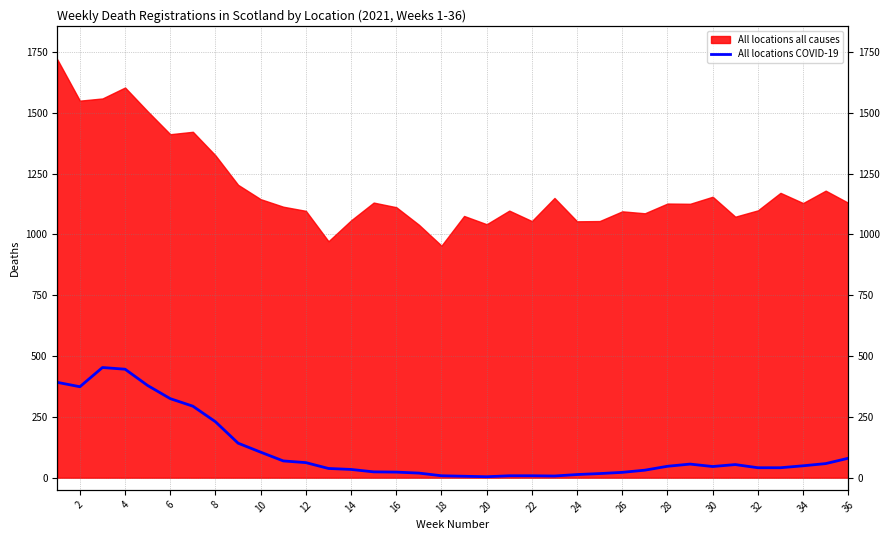

Count the number of categories in the chart.

36